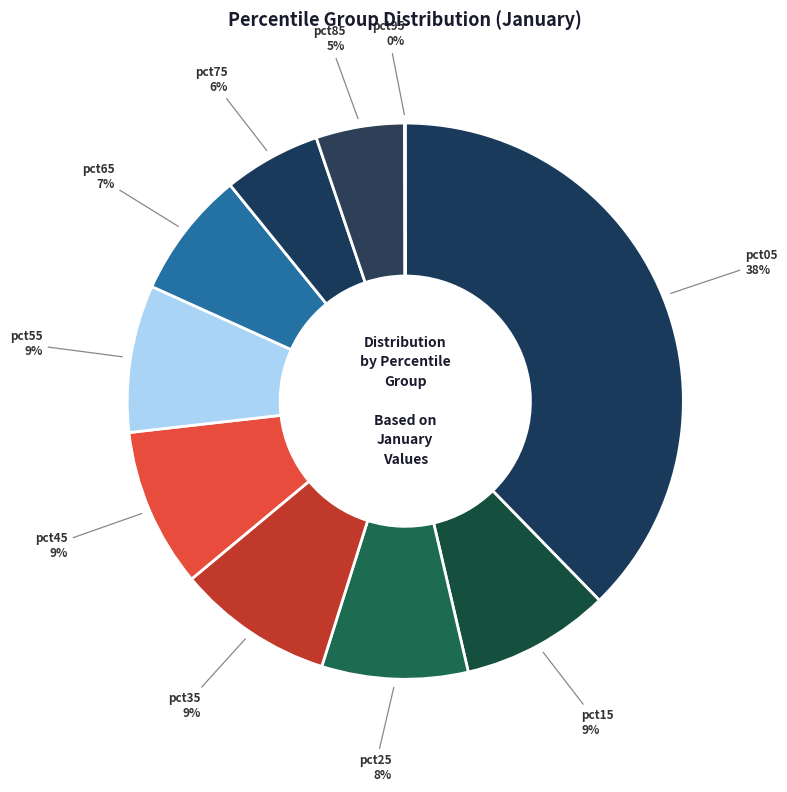

To the nearest percent, what is the combined percentage of pct45 and pct35?

18%